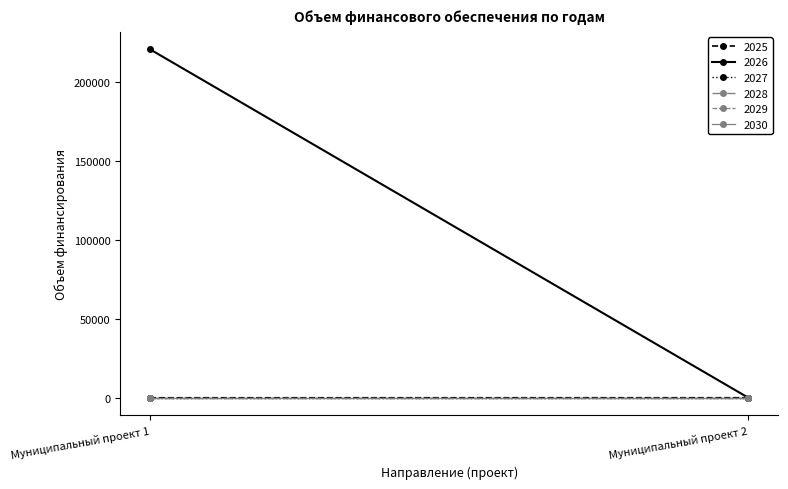

Is the value of 2029 at Муниципальный проект 1 greater than the value of 2028 at Муниципальный проект 2?

No